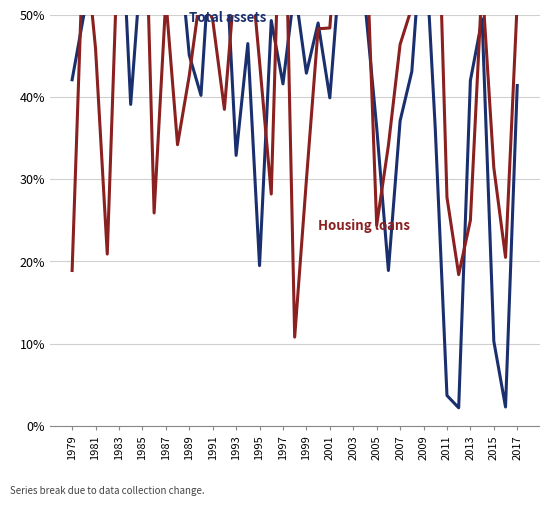

Does the chart have visible grid lines?

Yes